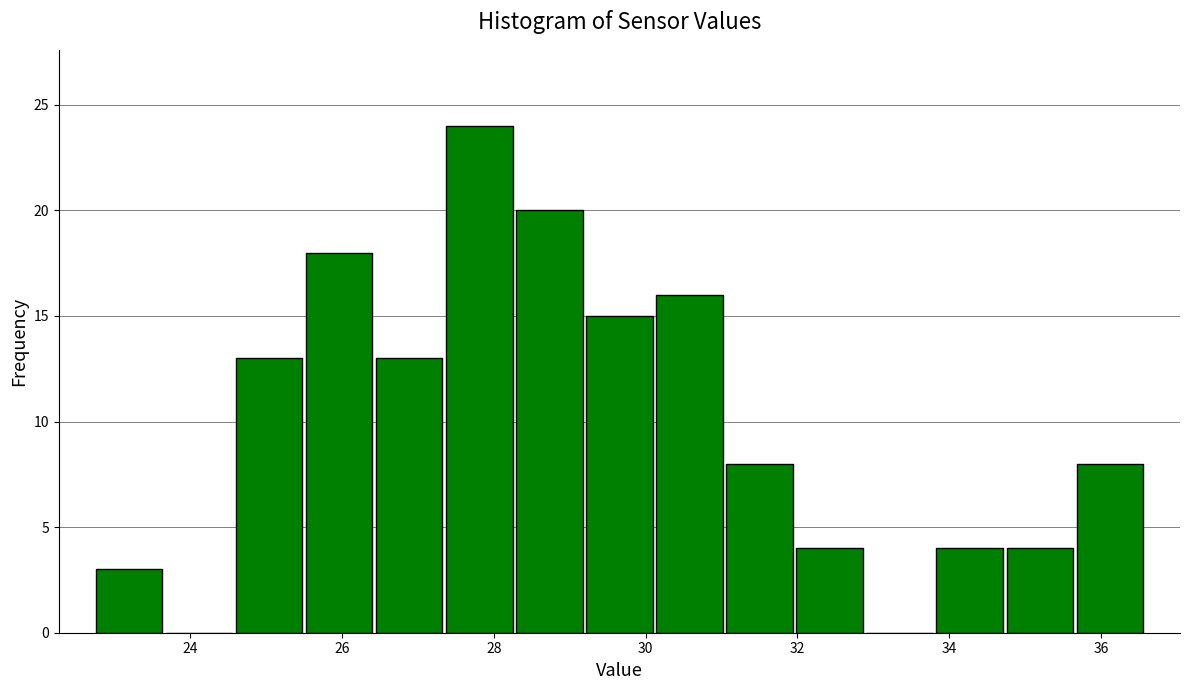

Reading left to right, transcribe this chart: for each bar, give the range it covers on the x-axis and its height. Neither the bar edges nor the heights are printed on the chart, so give them approximately, as read against the axes.

22.8 to 23.6: 3
23.6 to 24.6: 0
24.6 to 25.6: 13
25.6 to 26.4: 18
26.4 to 27.4: 13
27.4 to 28.2: 24
28.2 to 29.2: 20
29.2 to 30.2: 15
30.2 to 31.0: 16
31.0 to 32.0: 8
32.0 to 32.8: 4
32.8 to 33.8: 0
33.8 to 34.8: 4
34.8 to 35.6: 4
35.6 to 36.6: 8